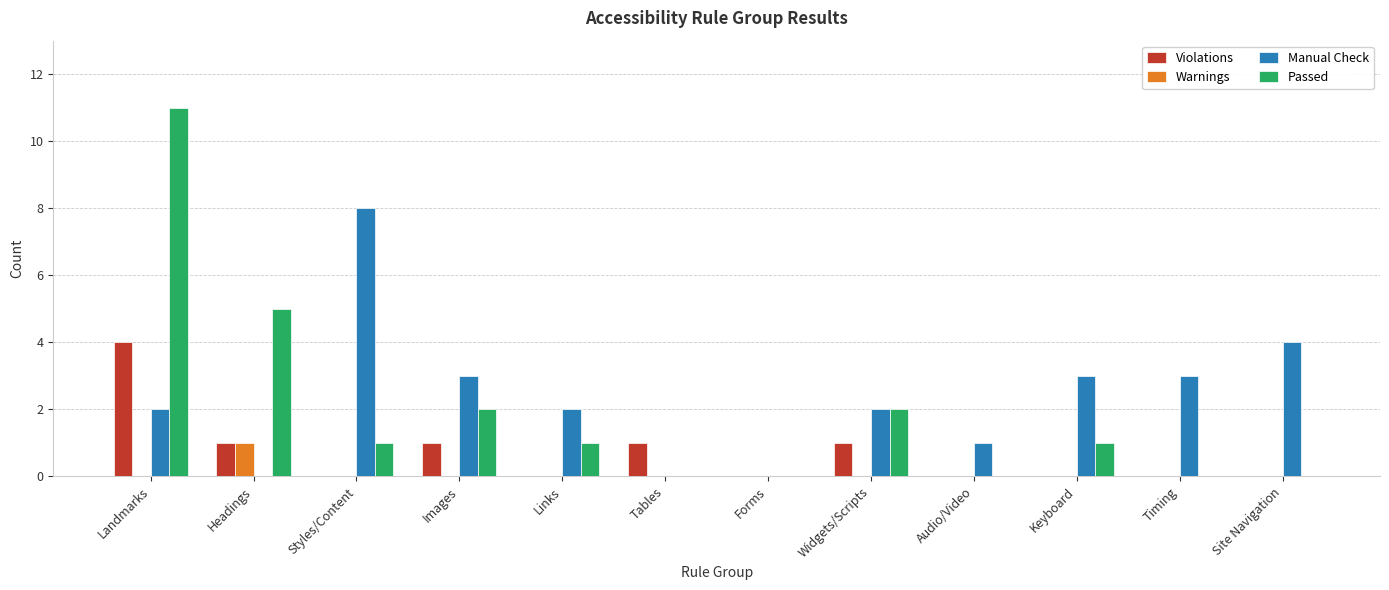

What are all the series names shown in the legend?

Violations, Warnings, Manual Check, Passed